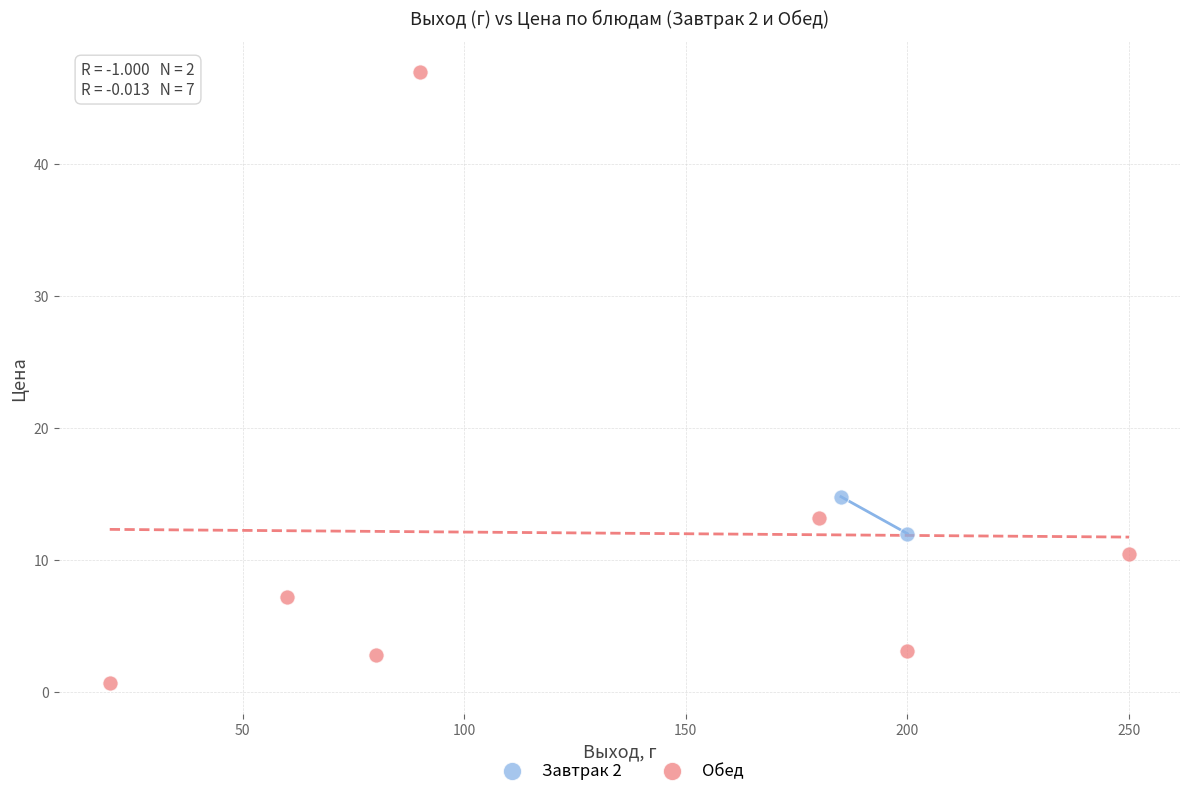

What are all the series names shown in the legend?

Завтрак 2, Обед